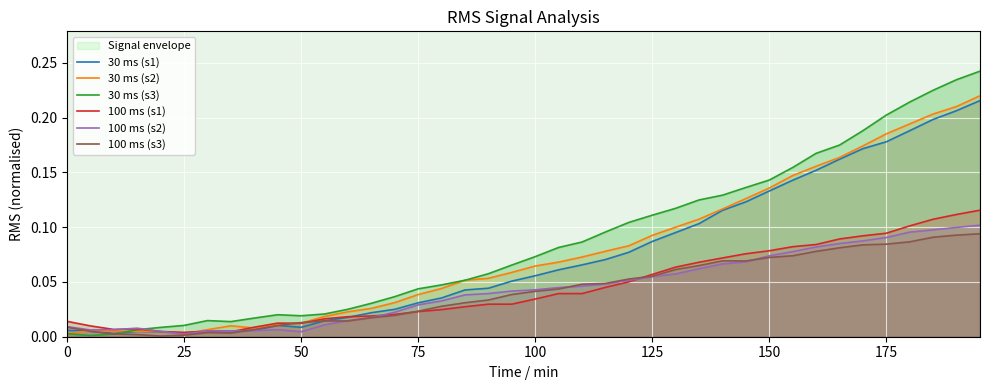

True or false: 100 ms (s1) and 100 ms (s2) intersect in this chart.

True